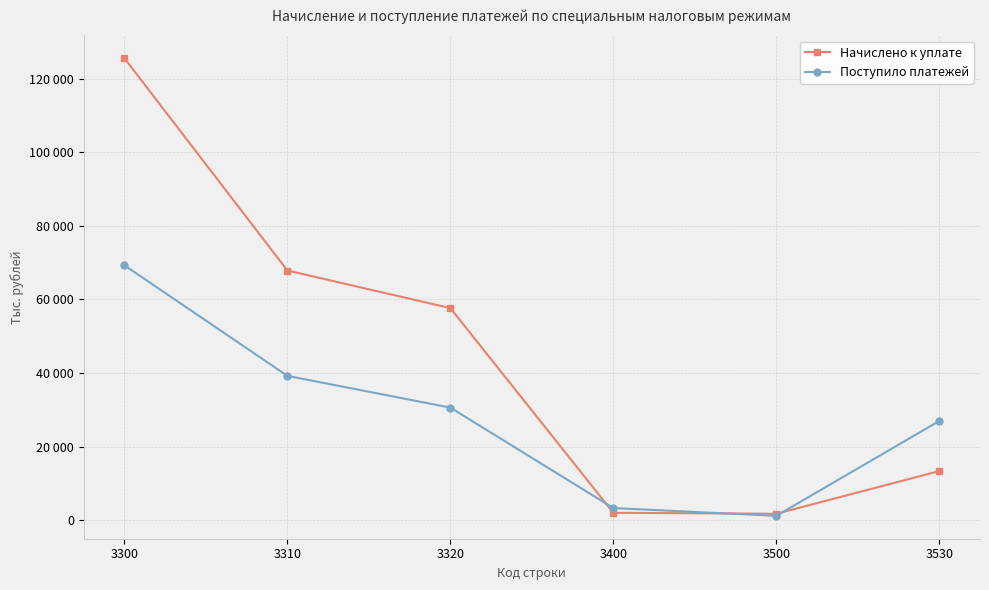

What is the value of the Начислено к уплате point at the 1st from the left?

125618